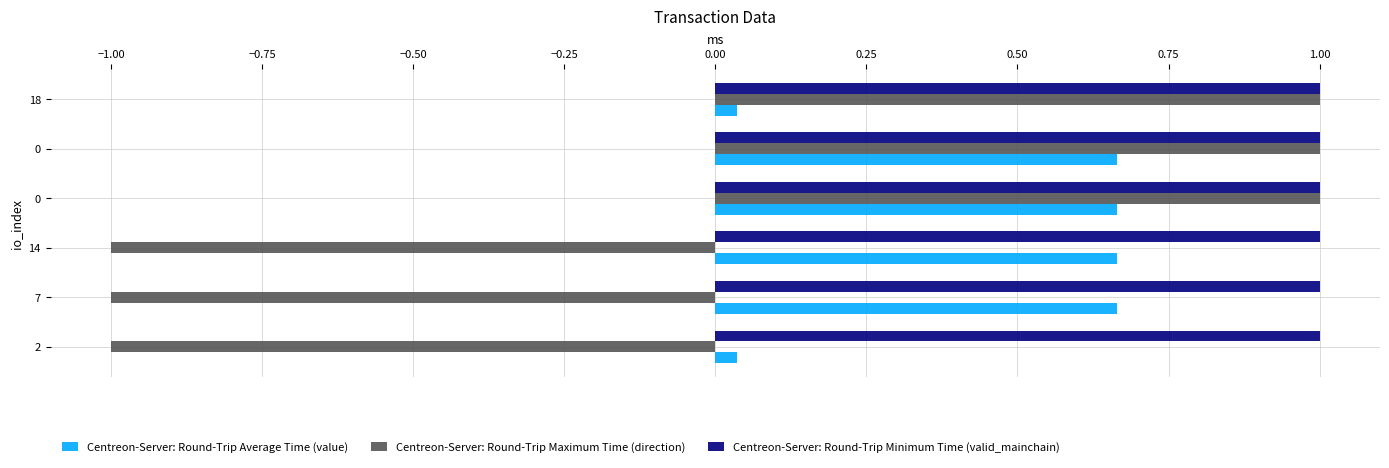

How many series are shown in this chart?

3